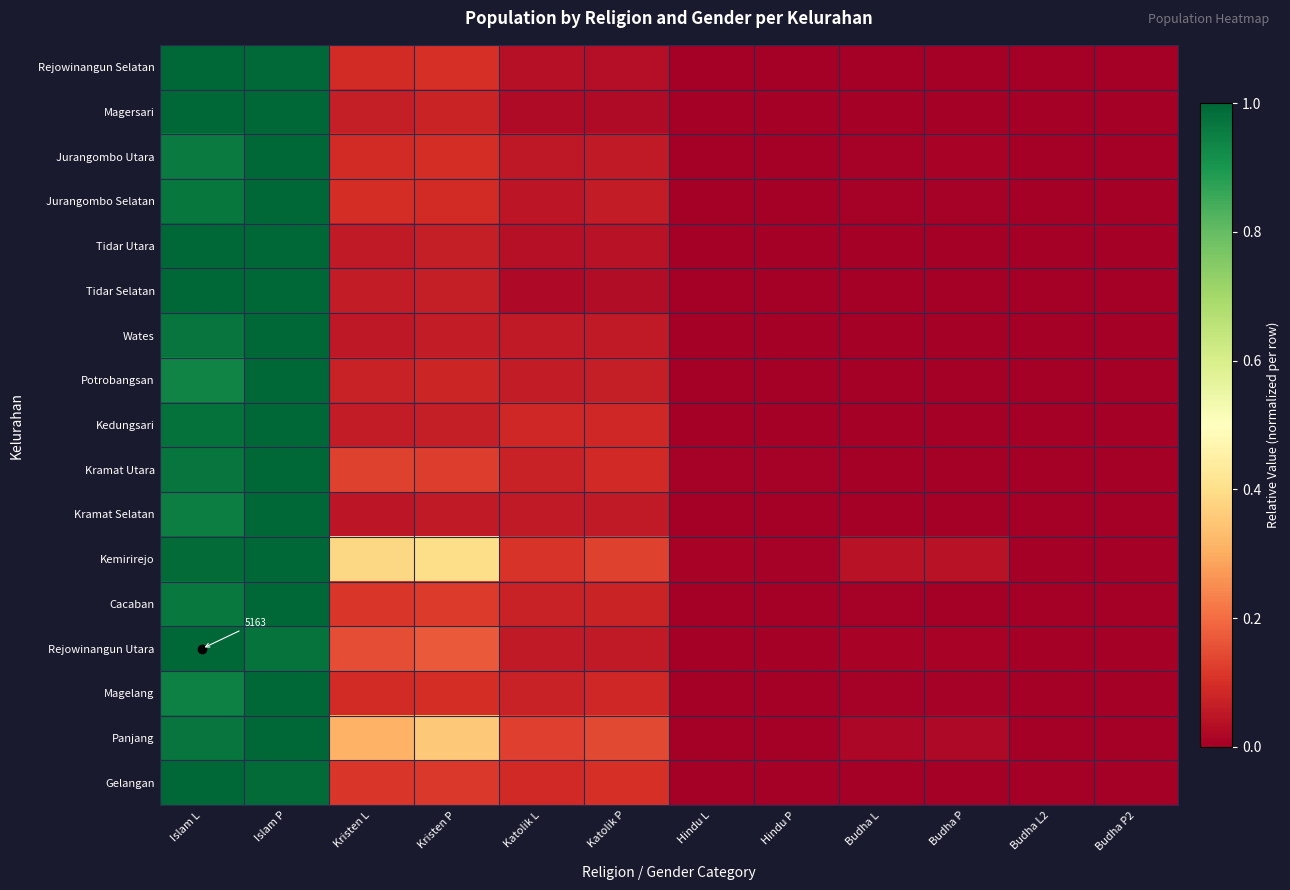

What is the total value across all series at Katolik L?

1.1